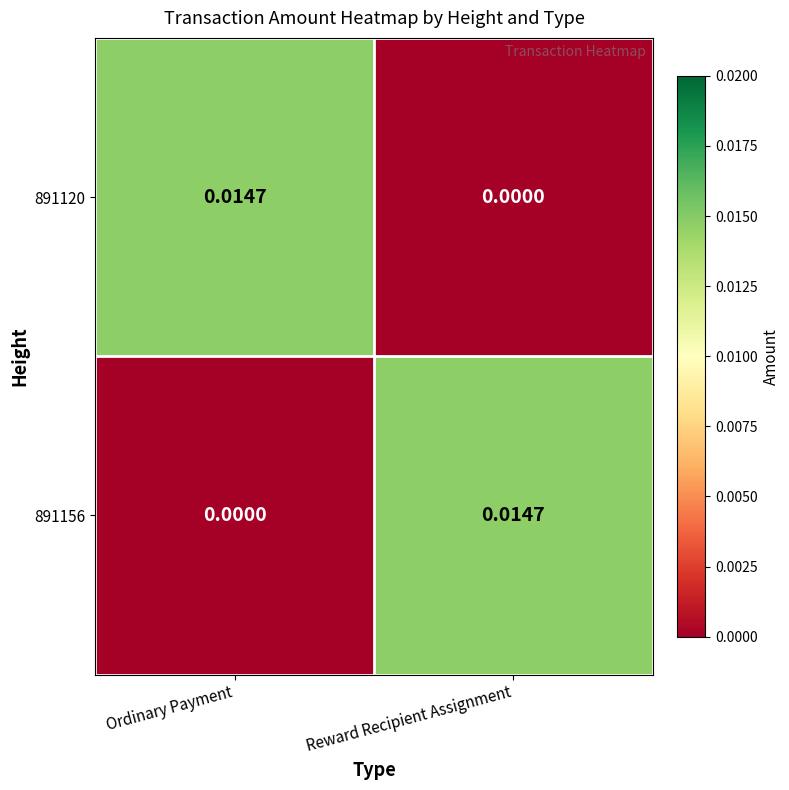

At which label is 891156 closest to 0?

Ordinary Payment